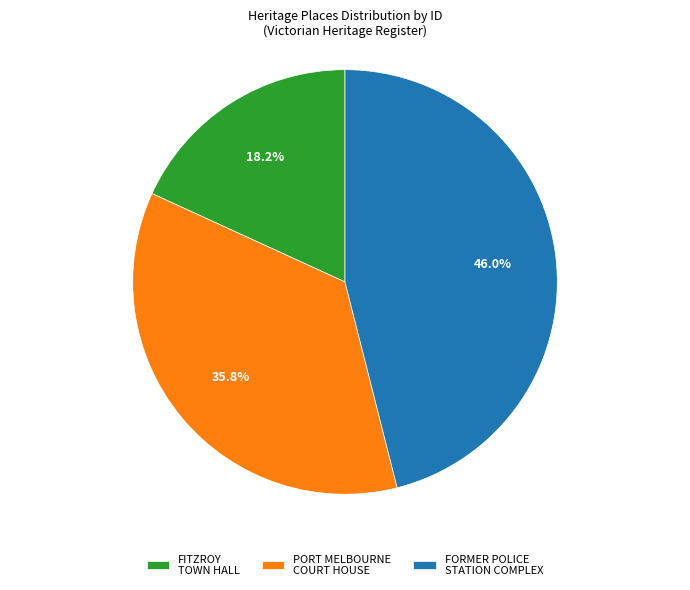

What is the smallest slice in the pie chart?

FITZROY TOWN HALL